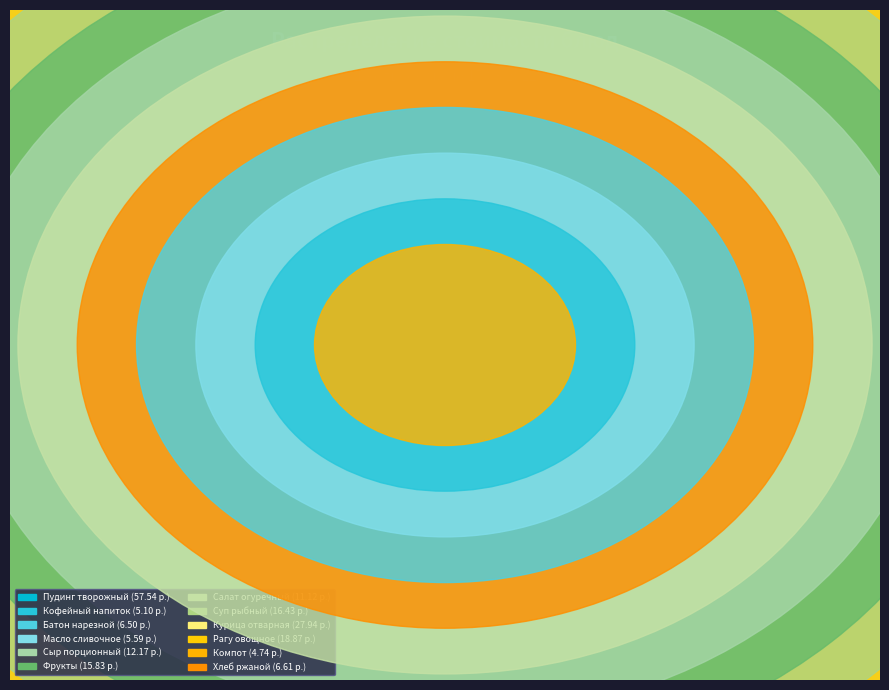

Count the number of slices in the pie.

12